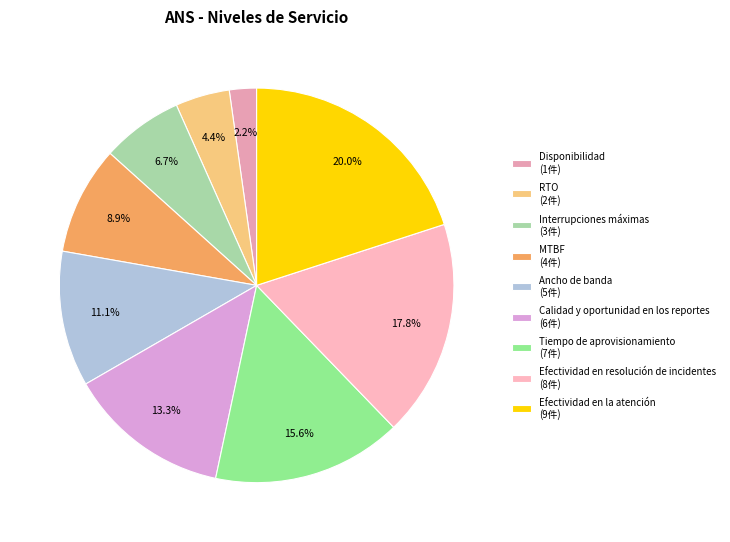

Count the number of slices in the pie.

9